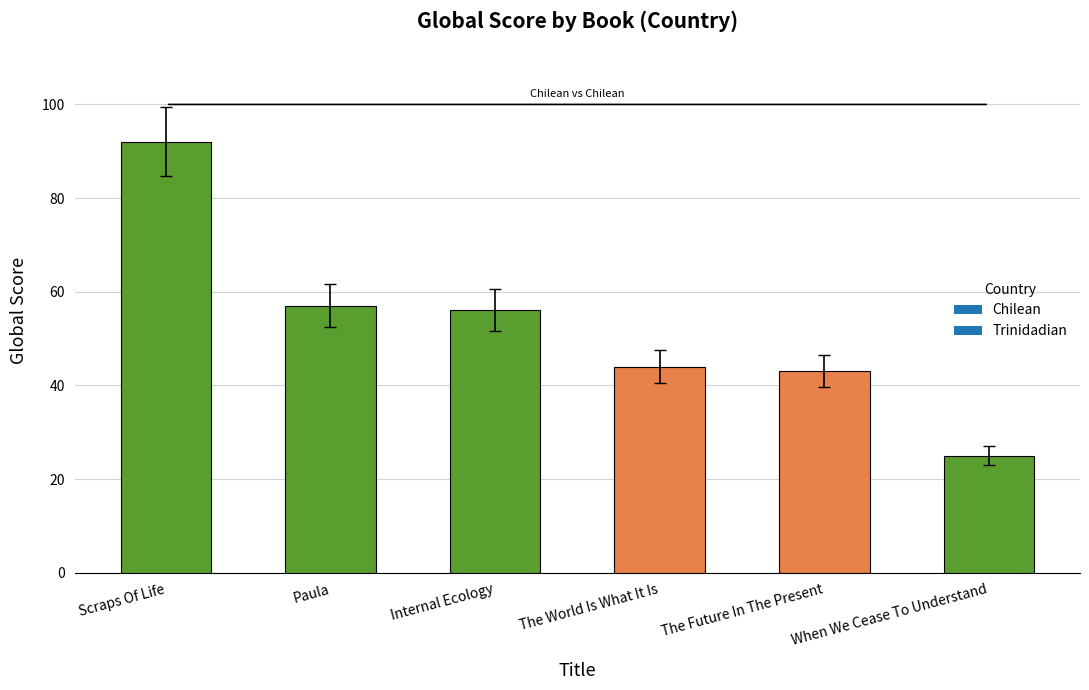

Is it true that the value at The Future In The Present is 10.3?

False